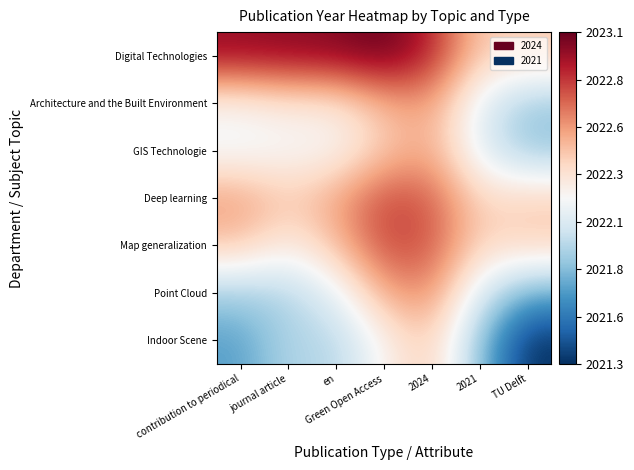

What is the total value across all series at TU Delft?

14154.0